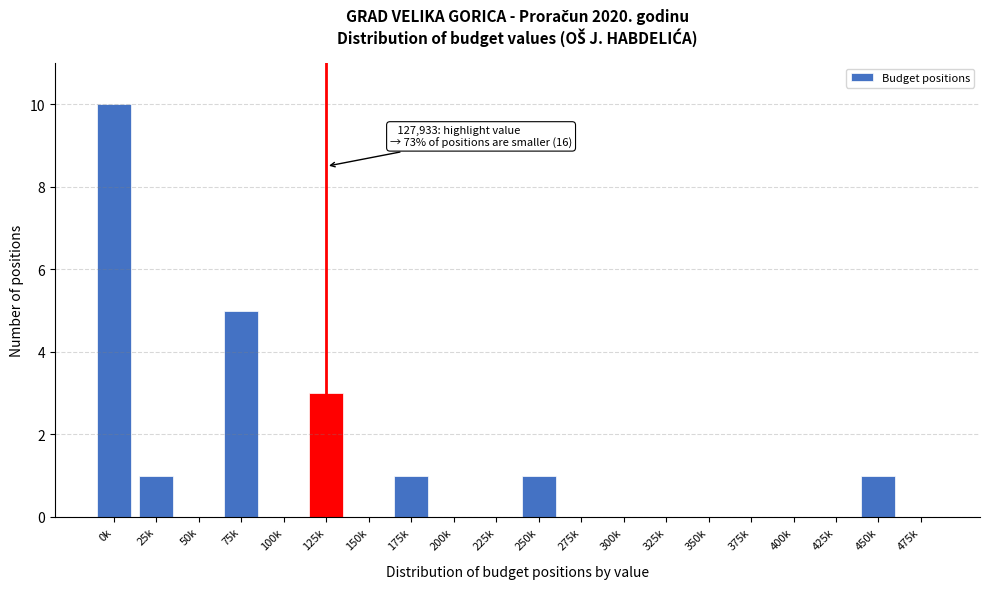

Reading left to right, extract all data points from this chart.

0k=10	25k=1	50k=0	75k=5	100k=0	125k=3	150k=0	175k=1	200k=0	225k=0	250k=1	275k=0	300k=0	325k=0	350k=0	375k=0	400k=0	425k=0	450k=1	475k=0